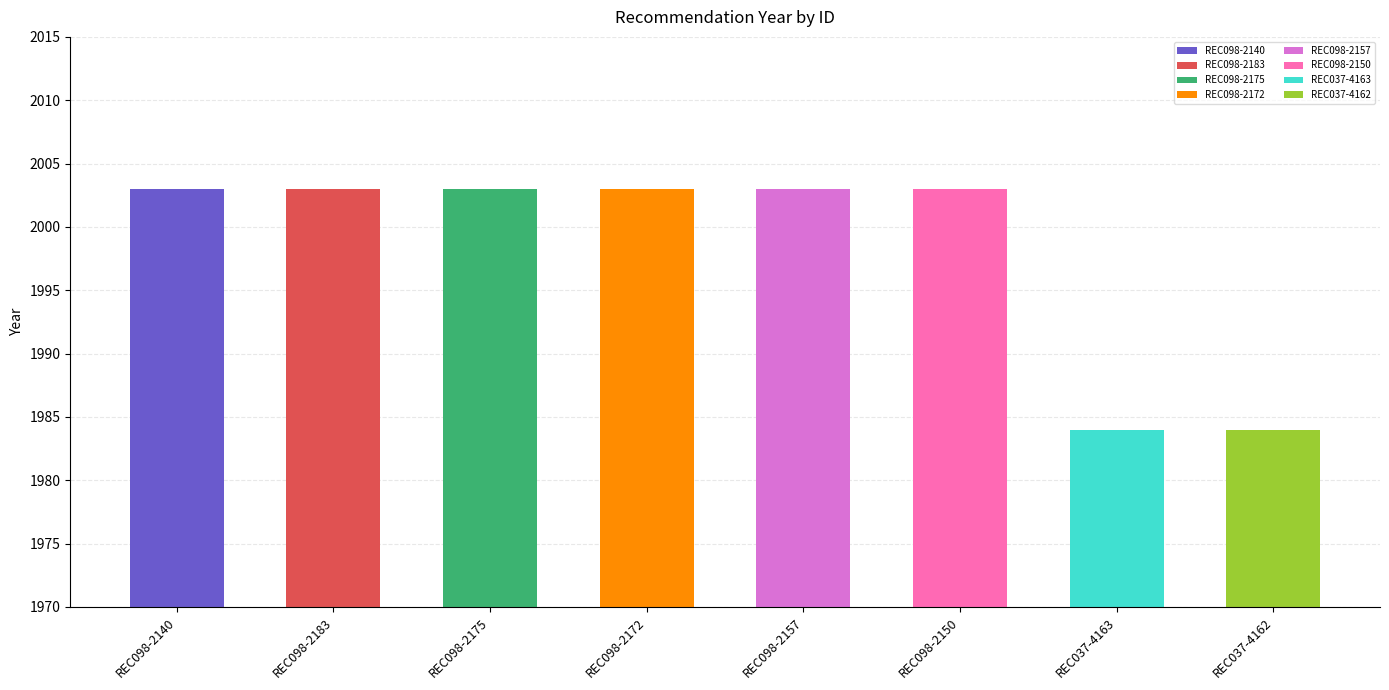

What is the smallest value displayed?

1984